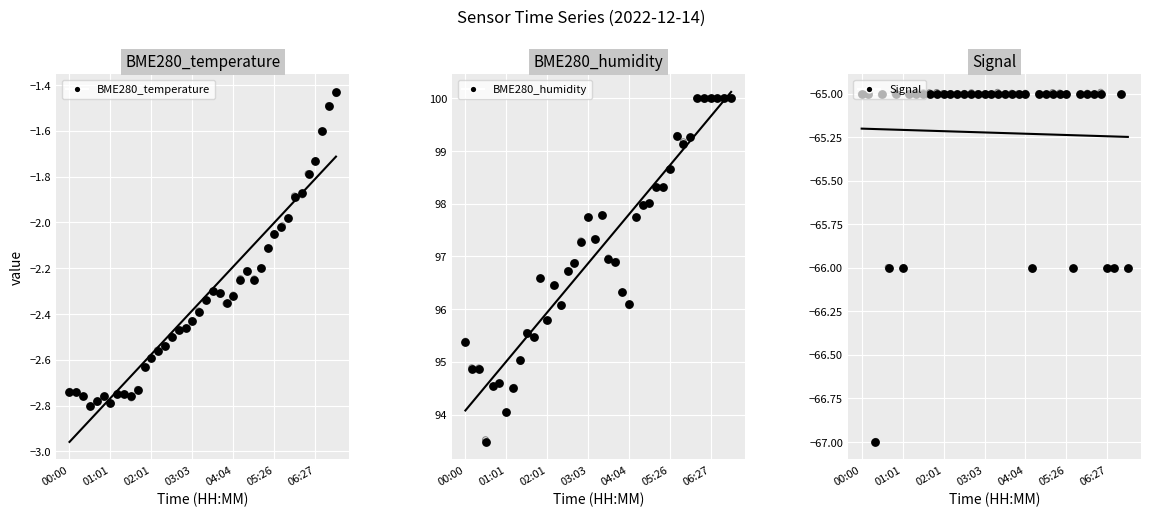

Is the value of Signal at 23 greater than the value of BME280_temperature at 00:00?

No